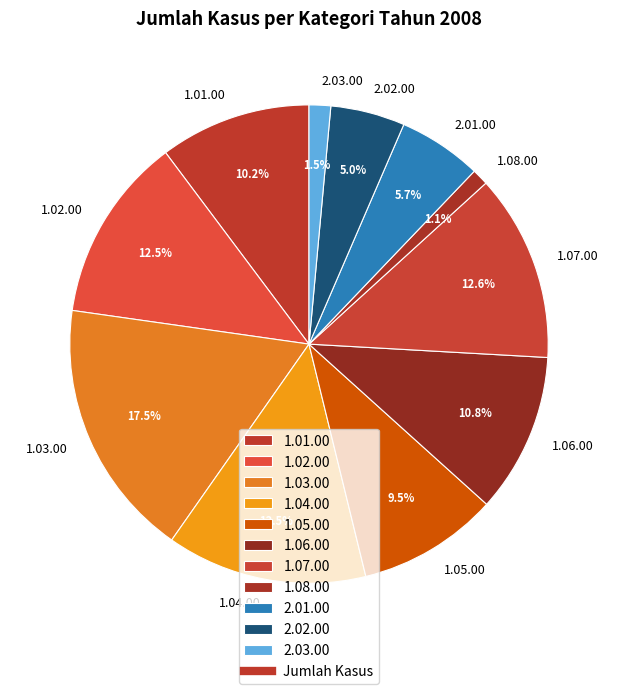

What portion of the pie excludes 1.04.00?

86.5%